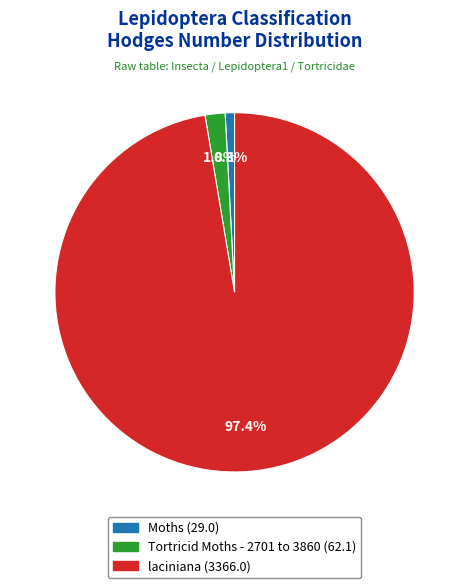

To the nearest percent, what percentage of the pie is Tortricid Moths - 2701 to 3860?

2%